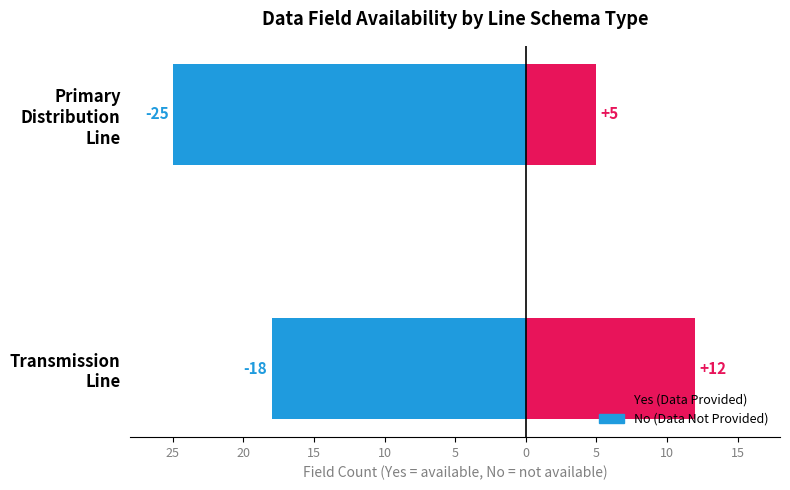

What is the minimum value for Yes?

5